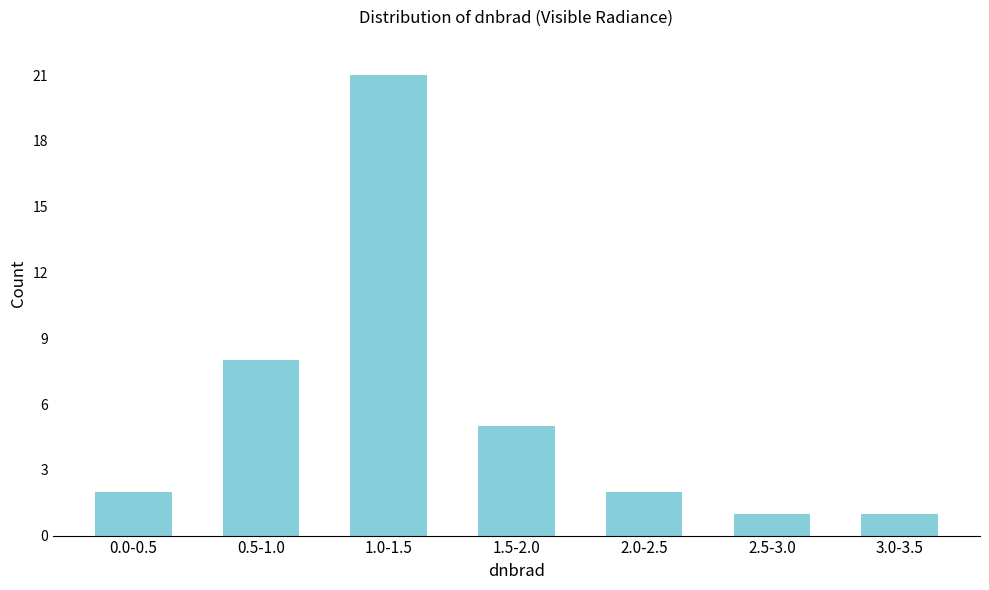

Reading left to right, extract all data points from this chart.

0.0-0.5=2	0.5-1.0=8	1.0-1.5=21	1.5-2.0=5	2.0-2.5=2	2.5-3.0=1	3.0-3.5=1